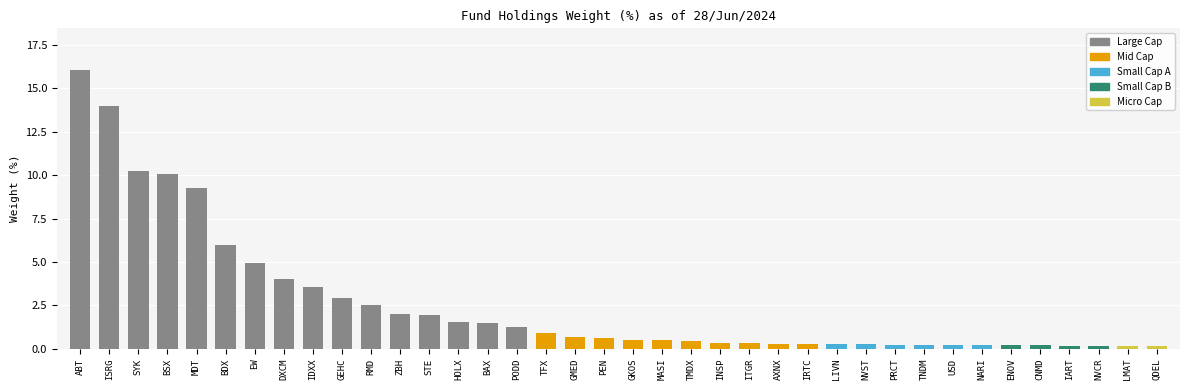

Which has a higher value, CNMD or BSX?

BSX